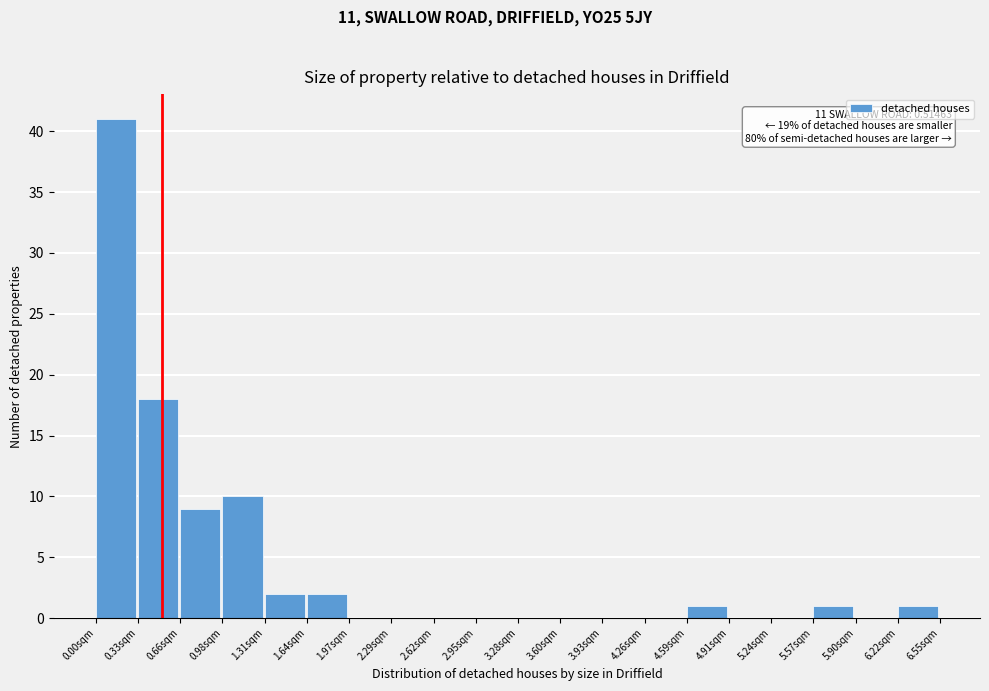

Over which range of the x-axis is the bar tallest?

0.00 to 0.35